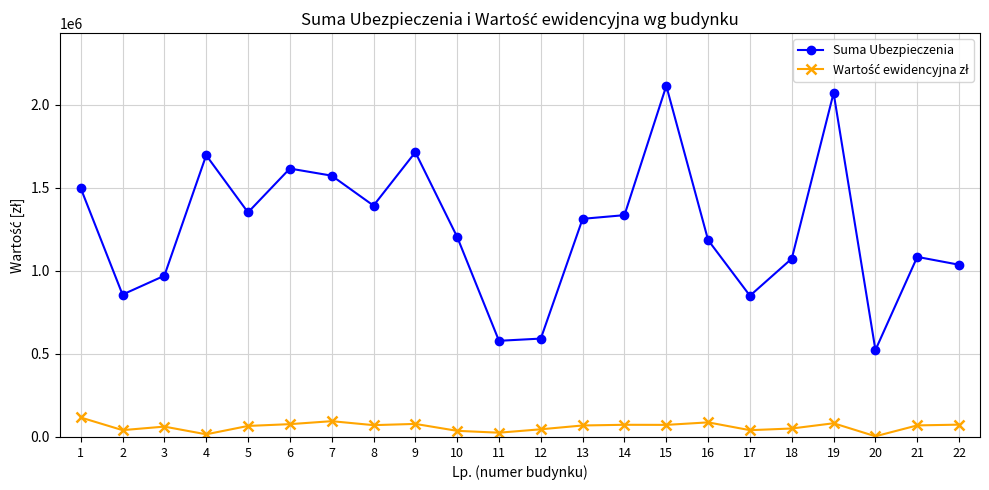

What is the maximum value shown in the chart?

2114620.0